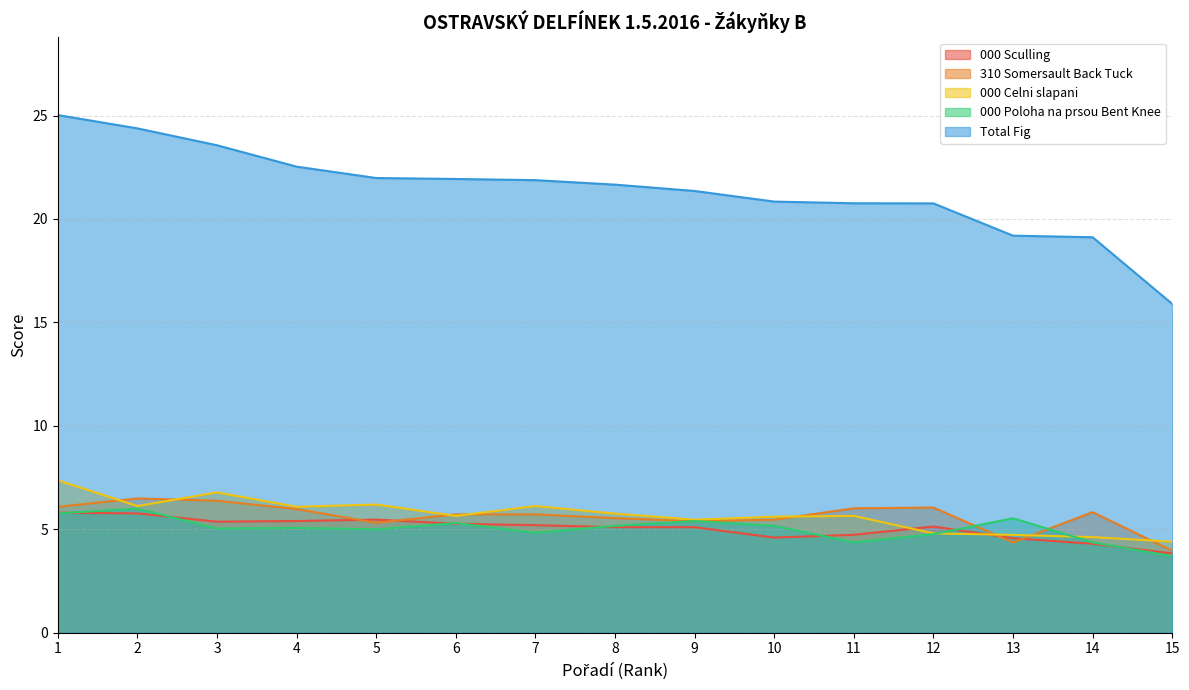

Which has a higher value, 3 or 12?

3